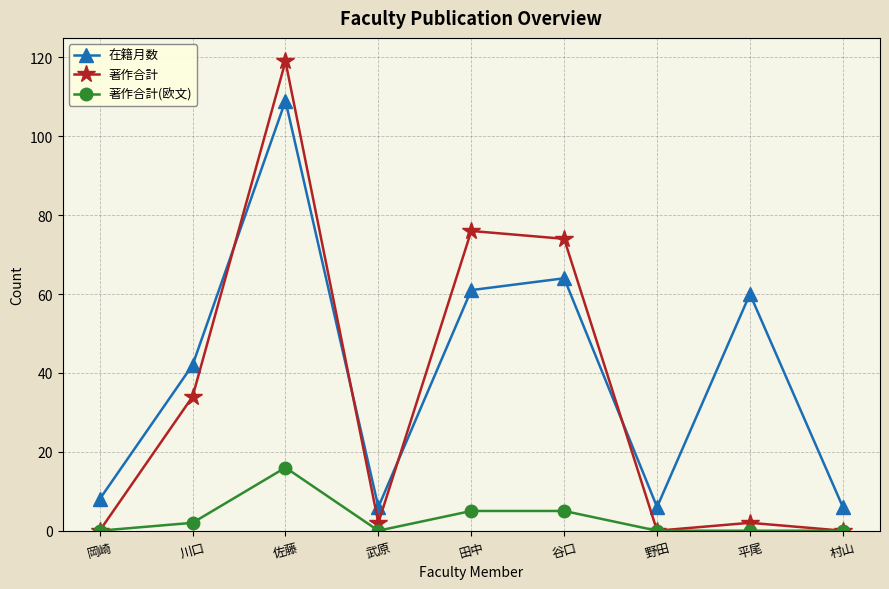

Which label corresponds to the largest value in the chart?

佐藤